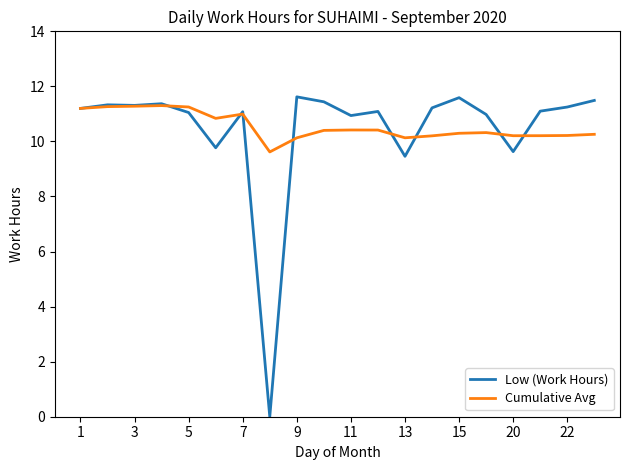

What is the maximum value shown in the chart?

11.6